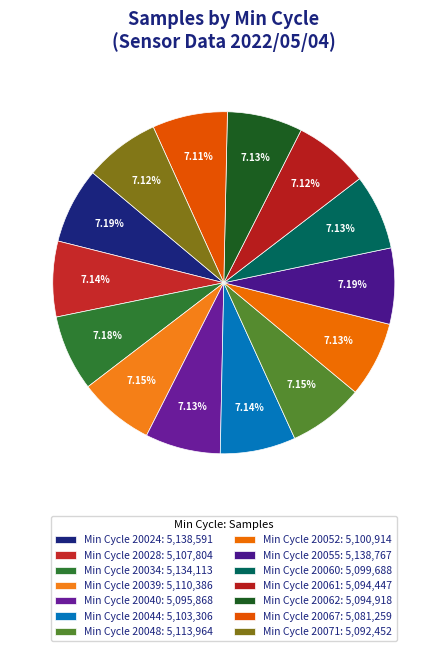

Is the sum of Min Cycle 20048 and Min Cycle 20028 greater than half?

No